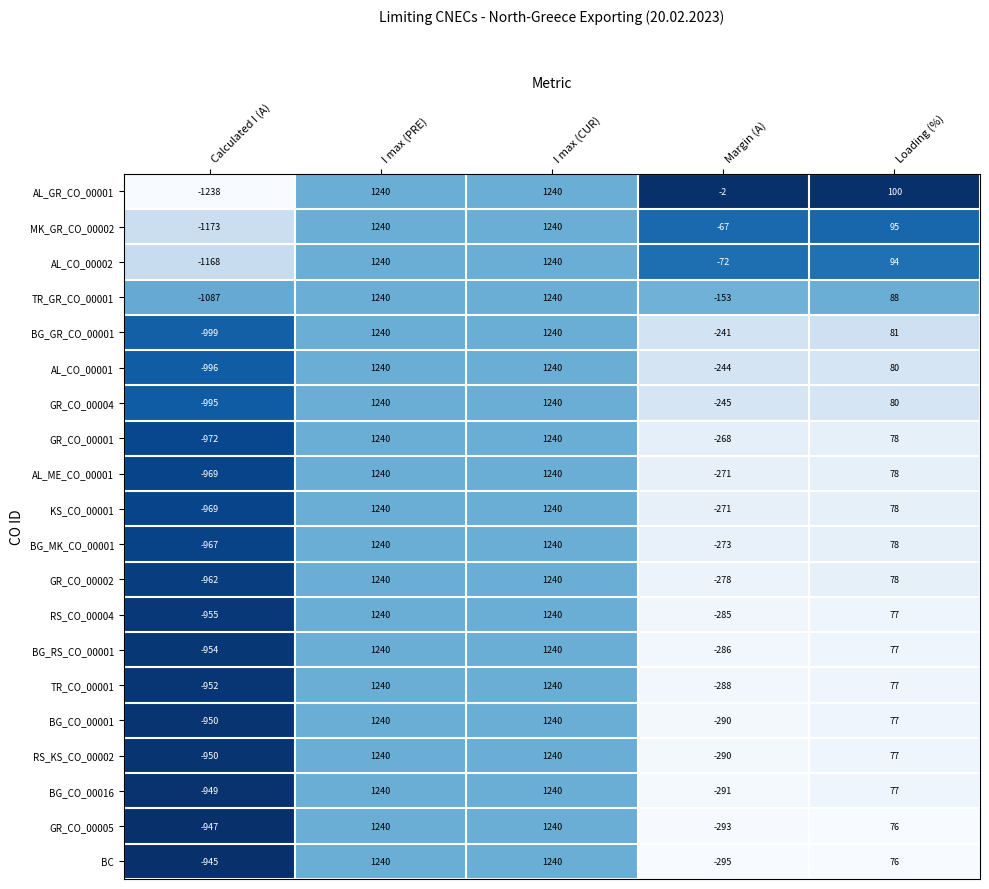

What is the sum of all AL_GR_CO_00001 values?

1340